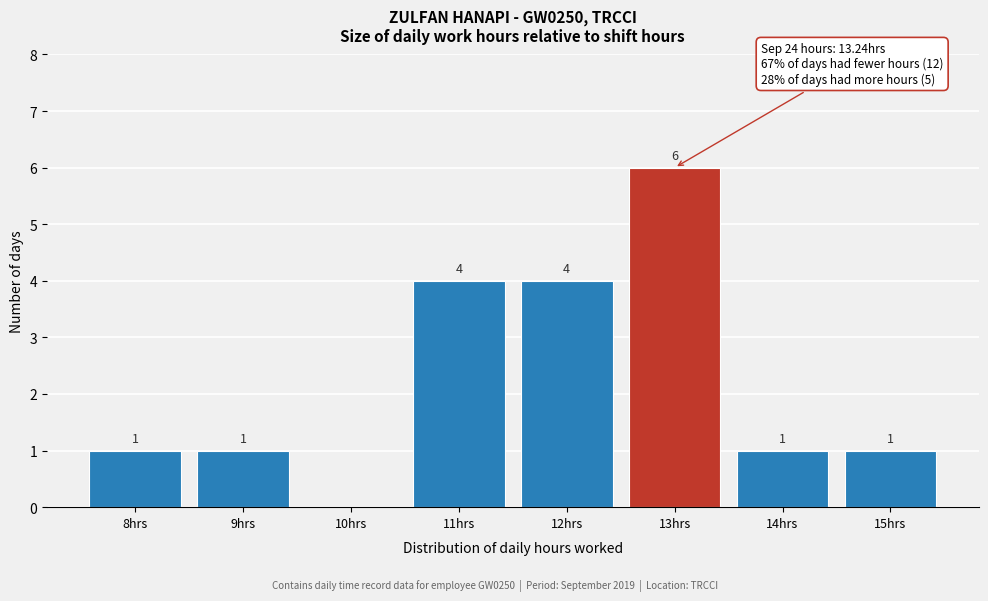

Reading right to left, transcribe all the data shown in this chart.

15hrs=1	14hrs=1	13hrs=6	12hrs=4	11hrs=4	10hrs=0	9hrs=1	8hrs=1